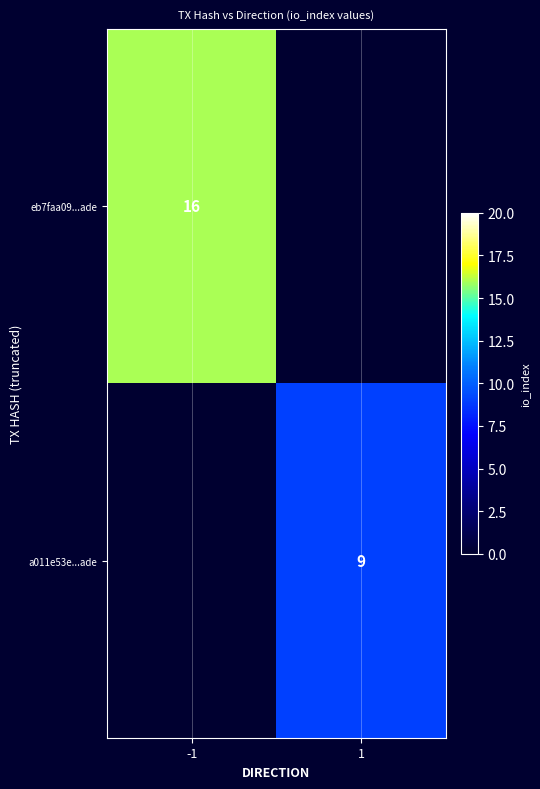

What is the difference between the highest and lowest values at -1?

16